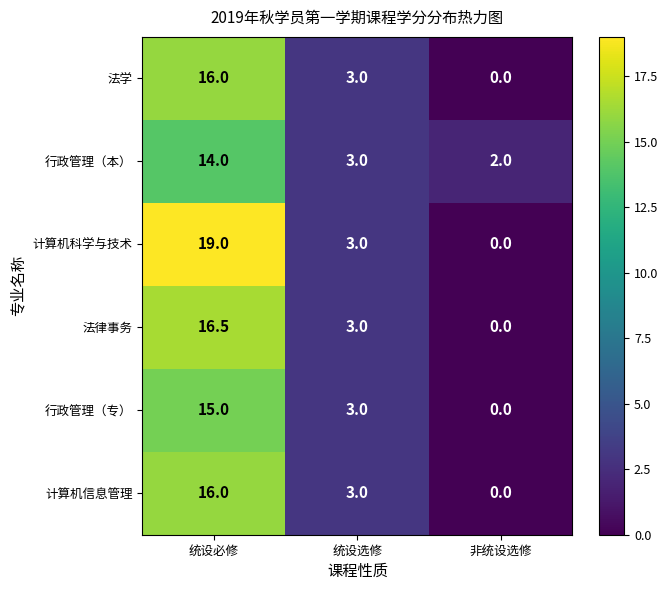

Reading left to right, list all the values displayed in this chart.

法学: 16.0	3.0	0.0
行政管理（本）: 14.0	3.0	2.0
计算机科学与技术: 19.0	3.0	0.0
法律事务: 16.5	3.0	0.0
行政管理（专）: 15.0	3.0	0.0
计算机信息管理: 16.0	3.0	0.0